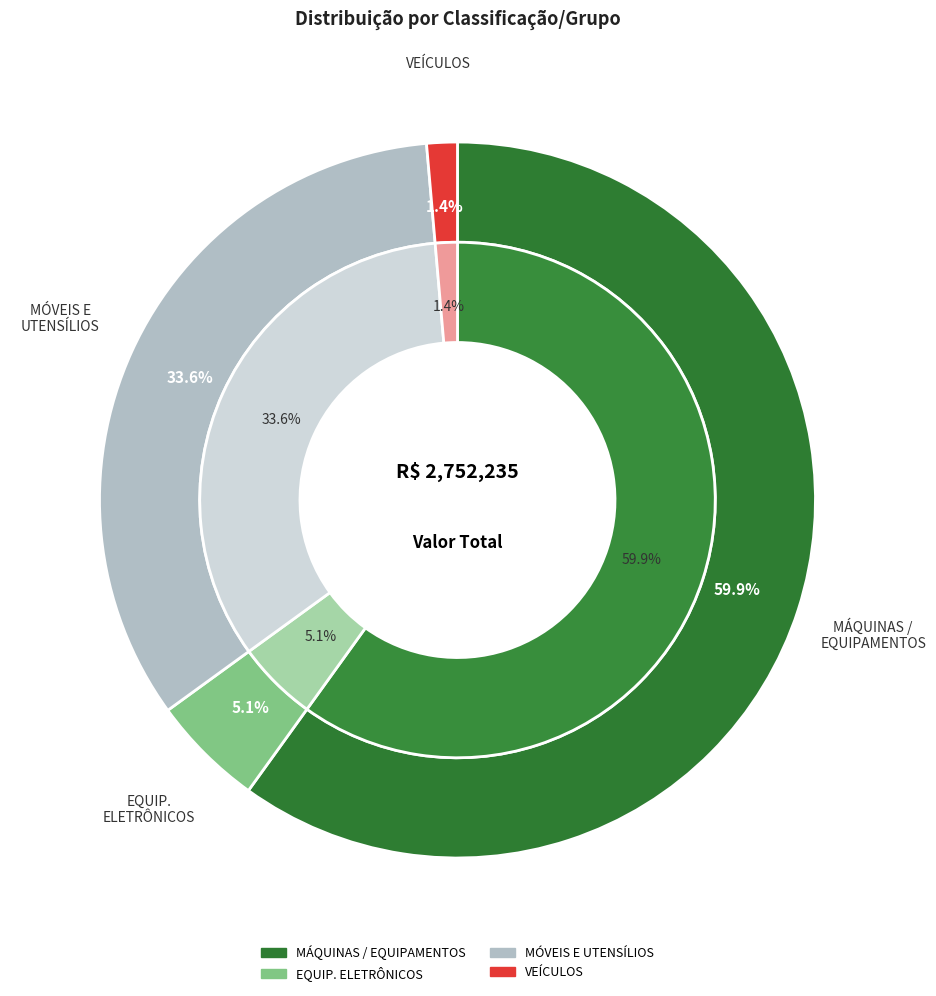

To the nearest percent, what portion does EQUIPAMENTOS DE PROC. ELETR. DE DADOS represent?

5%